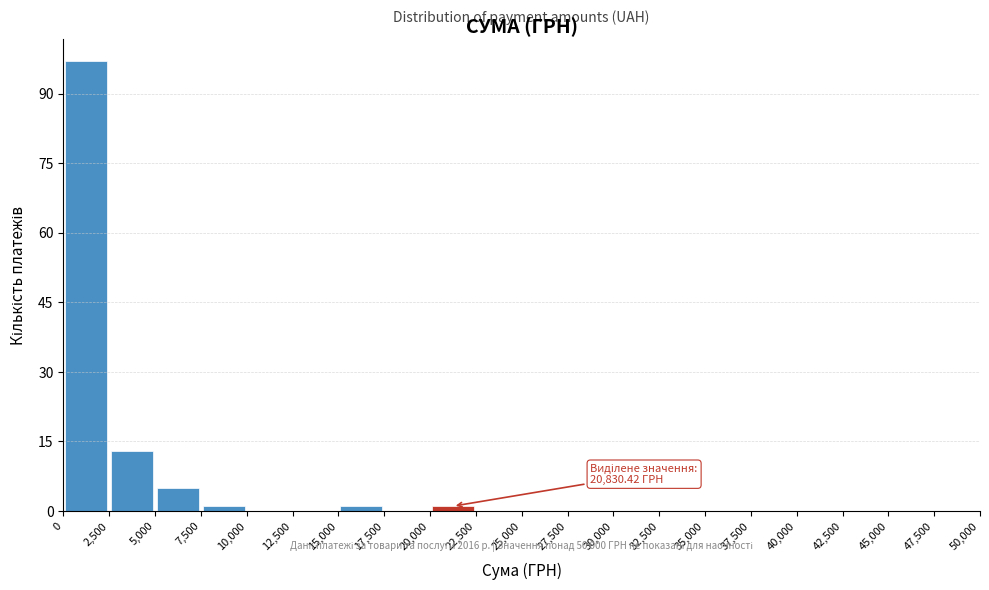

Which range on the x-axis has the tallest bar?

0 to 2,500